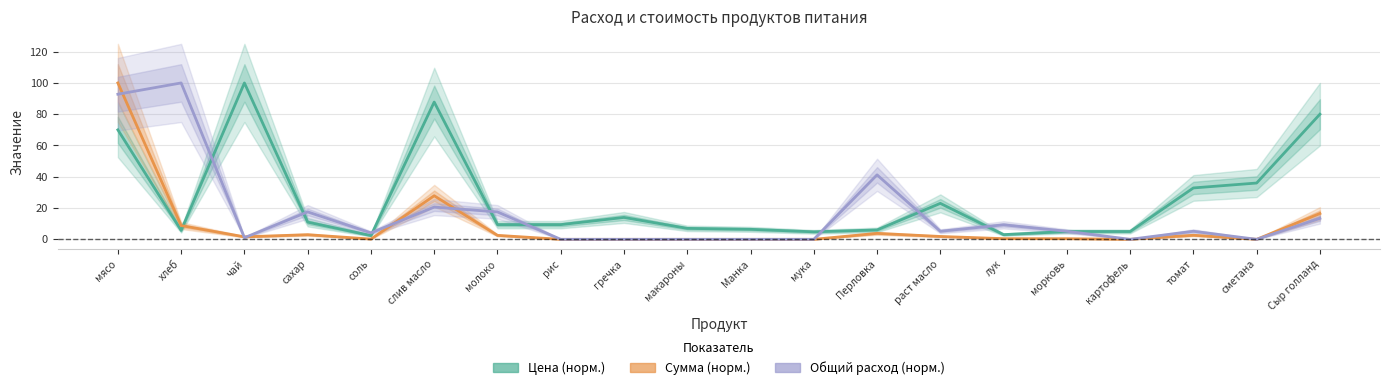

At which label does Сумма (норм.) reach its minimum?

рис